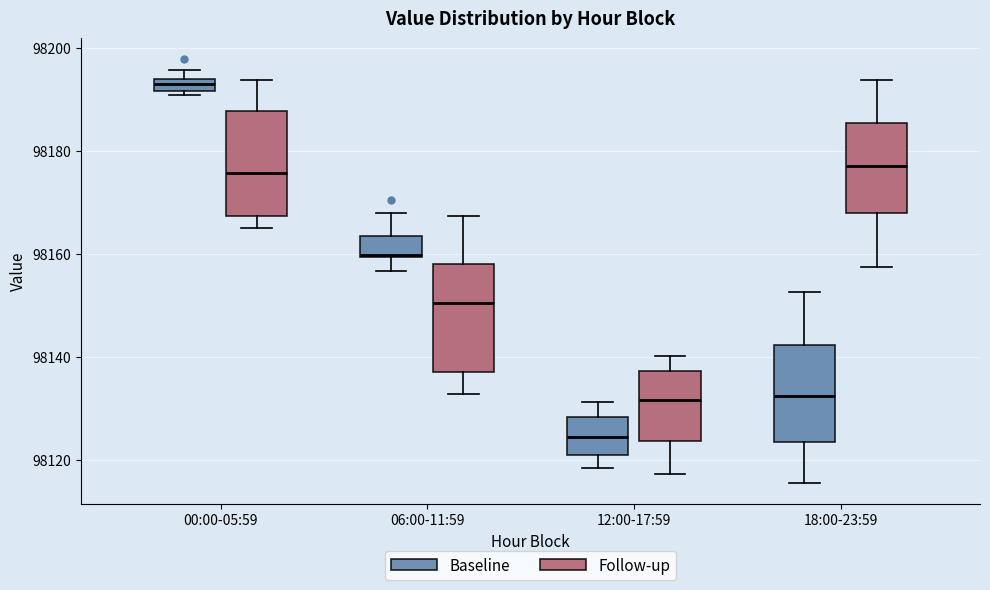

Which box's median line is the lowest?

12:00-17:59 (Baseline)